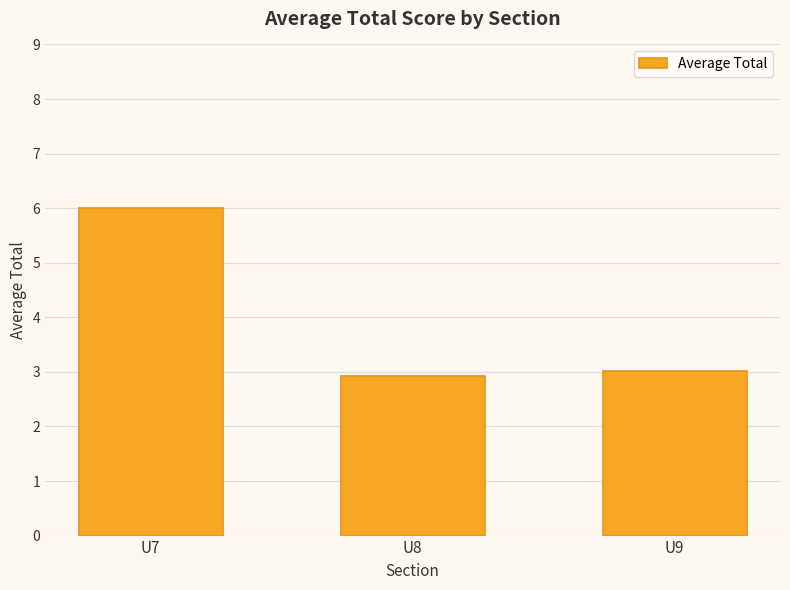

How many categories are shown in the chart?

3